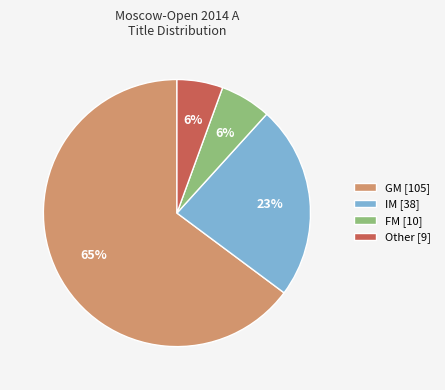

Do FM [10] and GM [105] together represent more than half of the pie?

Yes